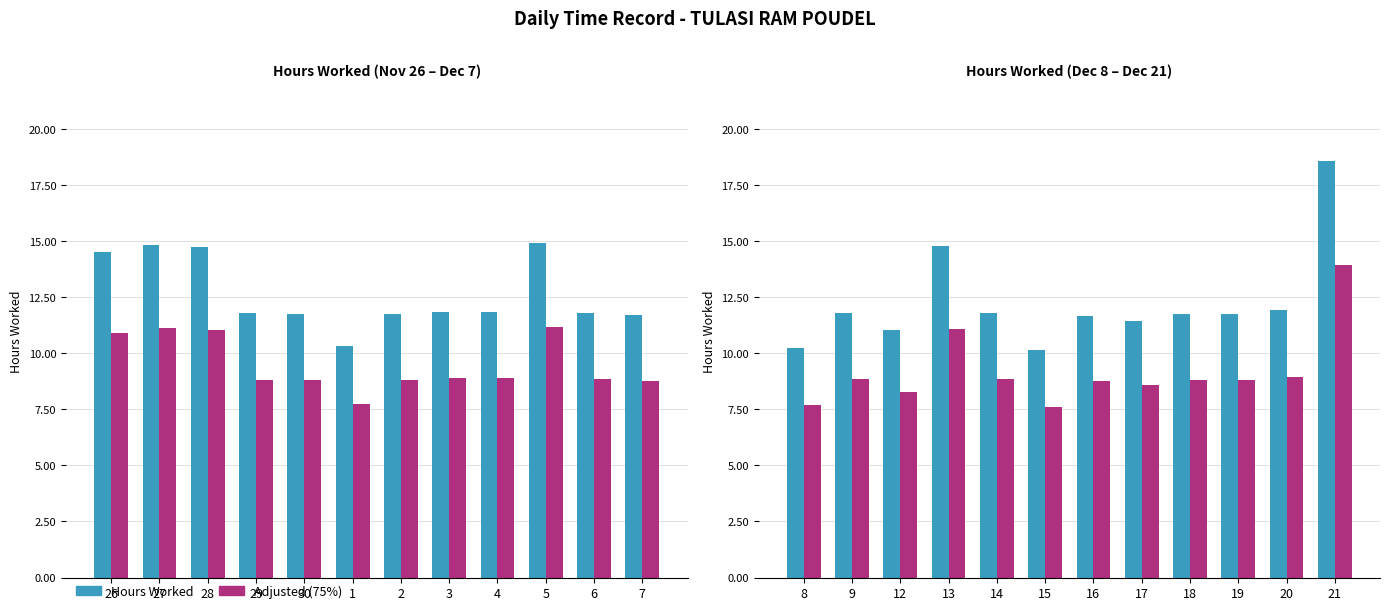

What is the label of the 7th bar from the right?

1